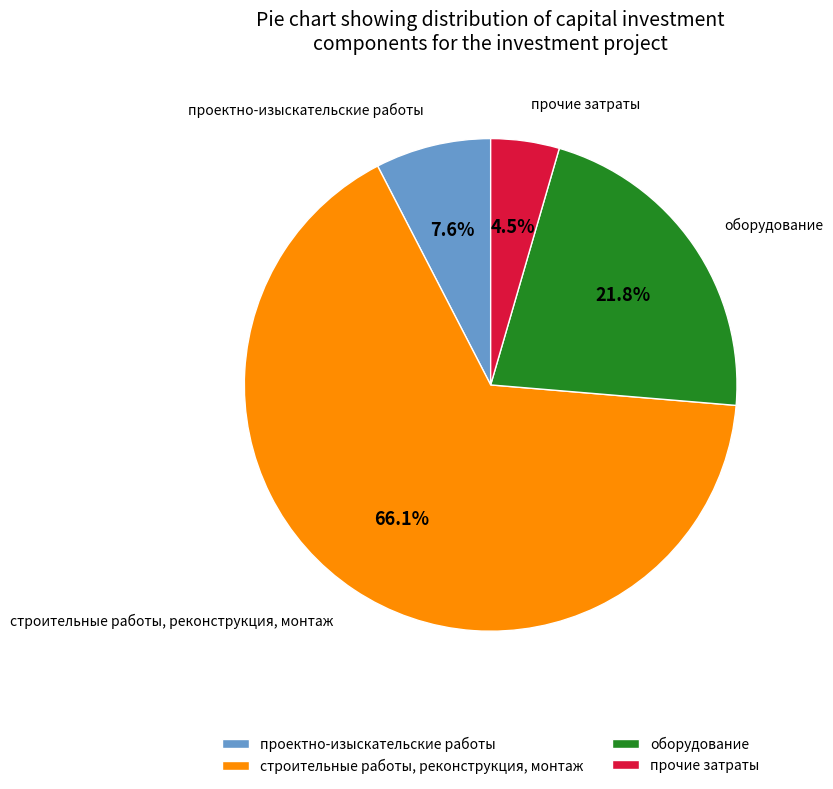

Between прочие затраты and строительные работы, реконструкция, монтаж, which is larger?

строительные работы, реконструкция, монтаж